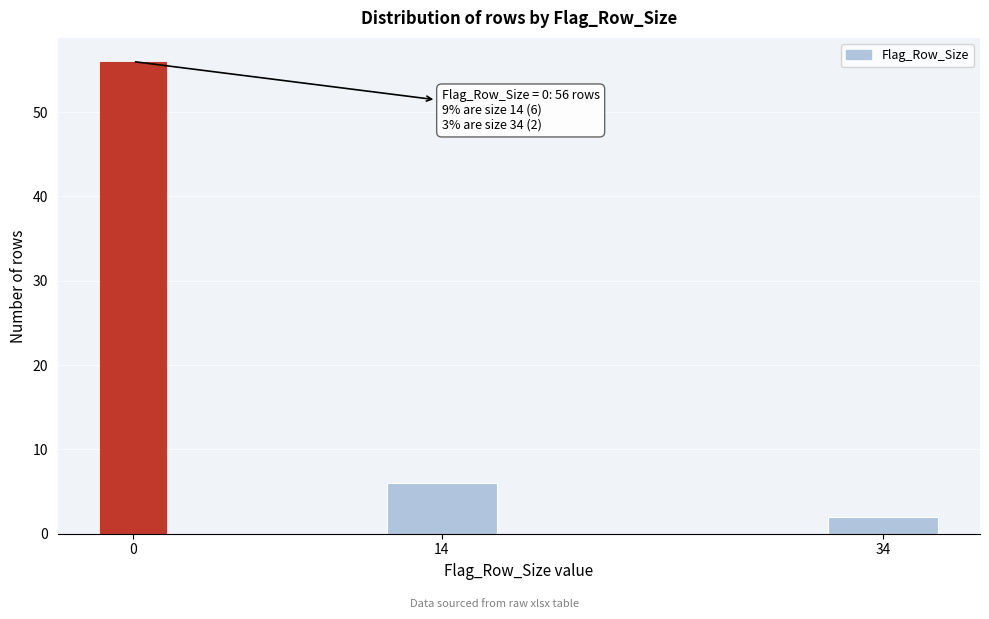

Reading right to left, list all the values displayed in this chart.

2	6	56